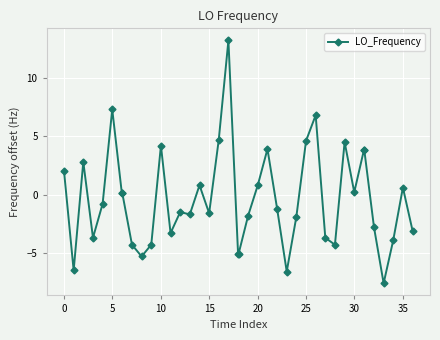

Reading right to left, extract all data points from this chart.

-3.1	0.6	-3.9	-7.6	-2.8	3.8	3.8	0.2	4.5	-4.3	-3.7	6.8	4.6	-1.9	-6.6	-1.2	3.9	0.8	-1.8	-5.1	-5.1	13.2	4.7	-1.6	0.8	-1.7	-1.5	-3.3	4.2	-4.3	-5.3	-4.3	0.1	0.1	7.3	-0.8	-3.7	2.8	-6.5	2.0